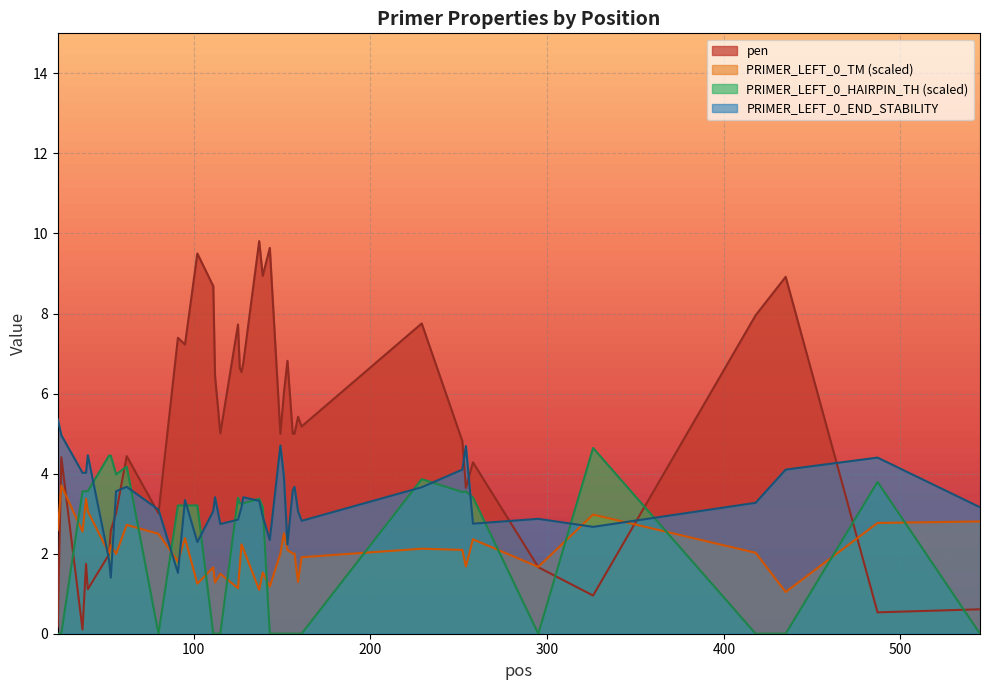

How many lines are shown in the chart?

4